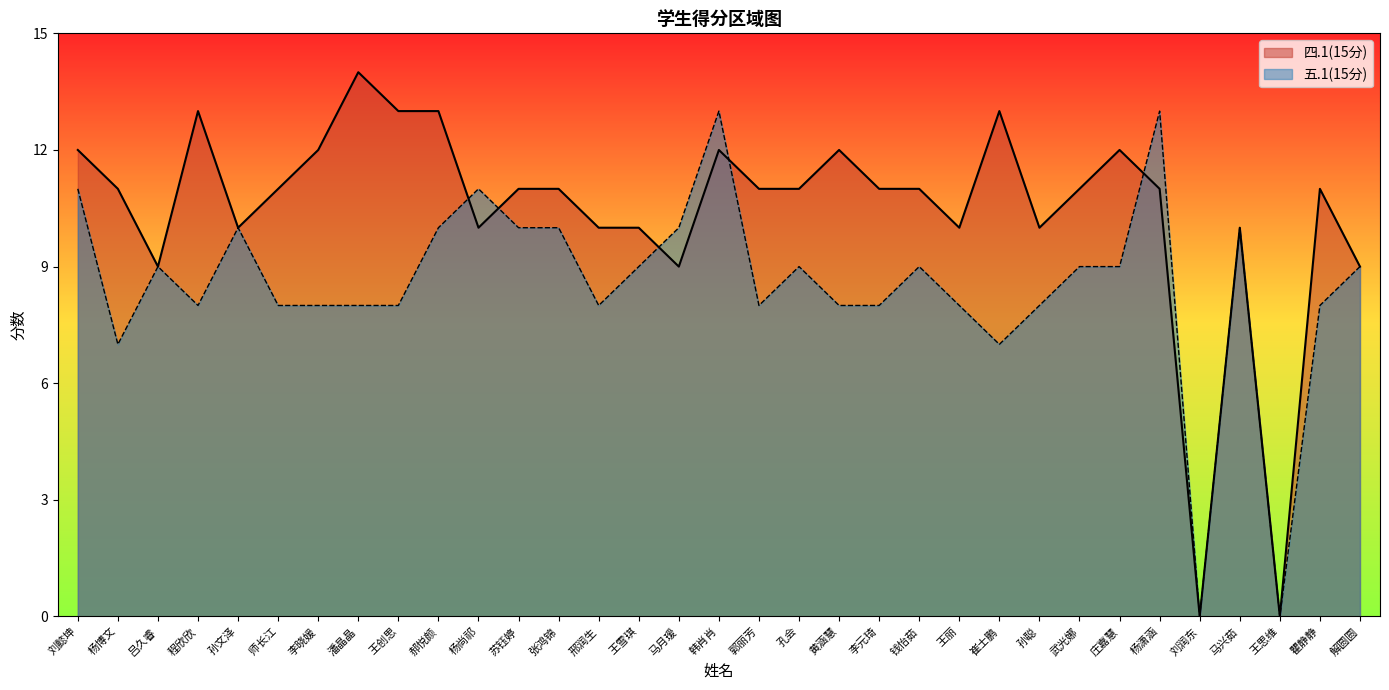

Between 王思维 and 韩肖肖, which is larger?

韩肖肖